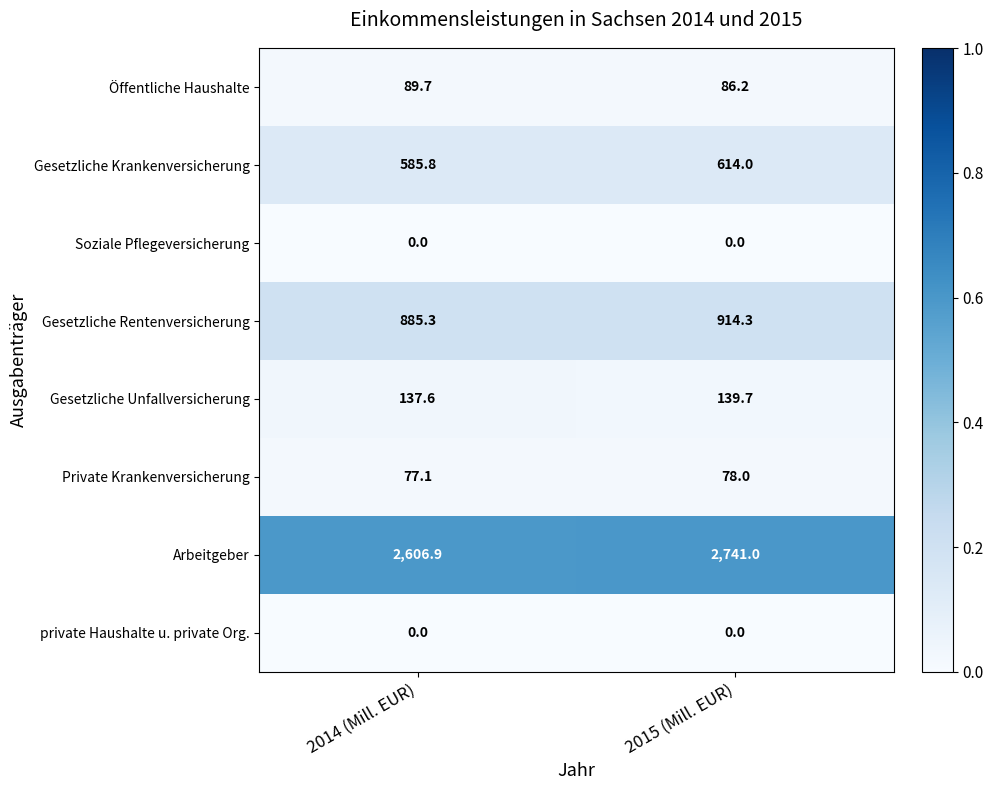

Which series changed the most between 2014 (Mill. EUR) and 2015 (Mill. EUR)?

Arbeitgeber